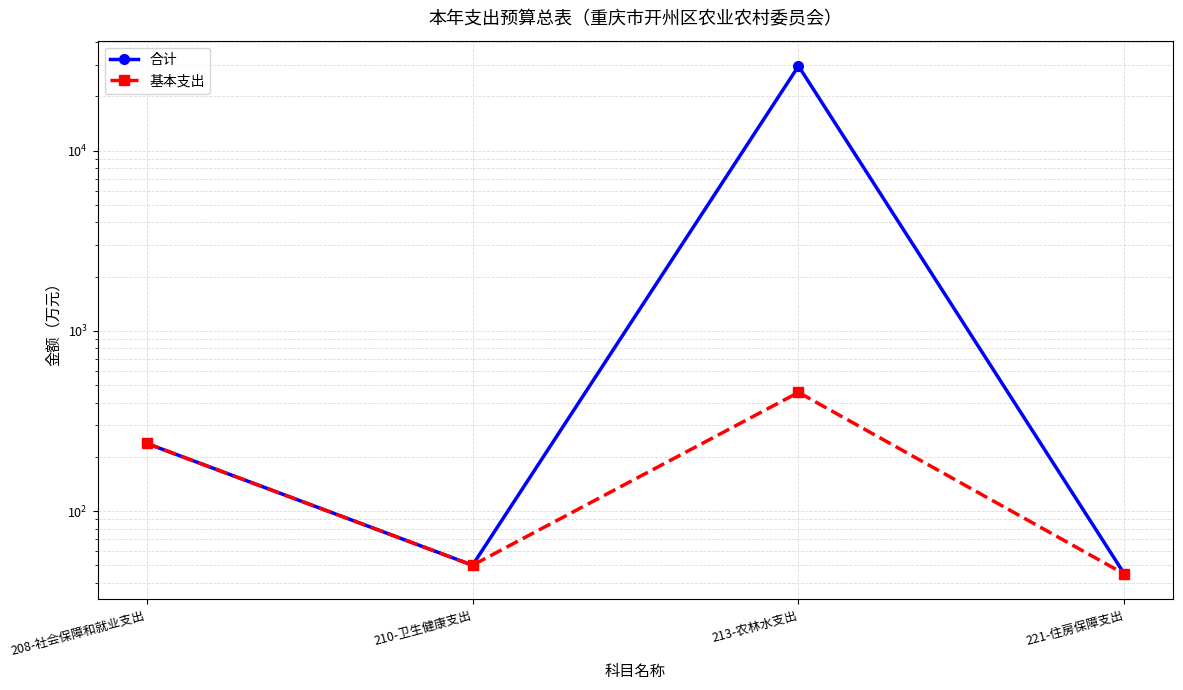

True or false: 基本支出 has a value of 50.2 at 210-卫生健康支出.

True